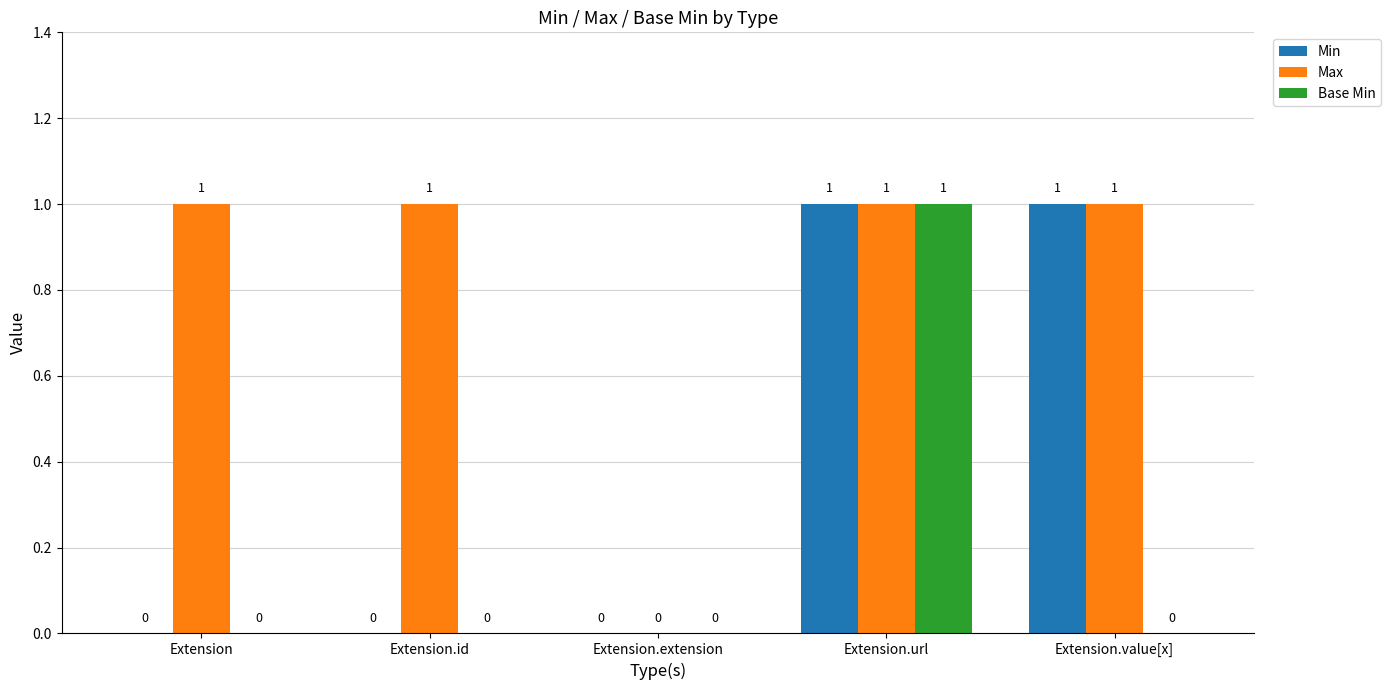

Between Extension.id and Extension.value[x], which series saw the biggest shift?

Min